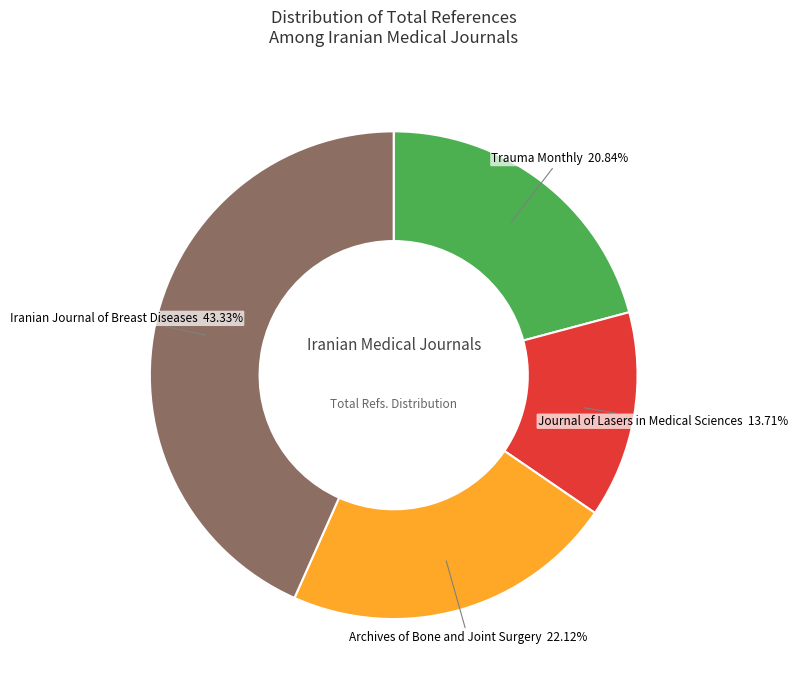

Which category has the biggest portion of the pie?

Iranian Journal of Breast Diseases